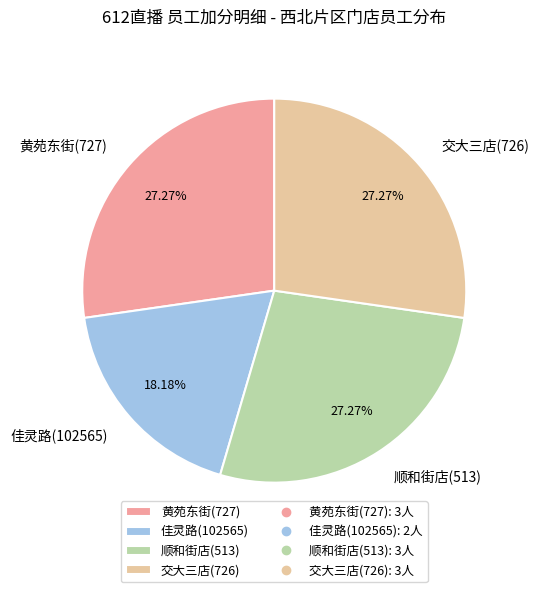

Is there a majority slice in this chart?

No